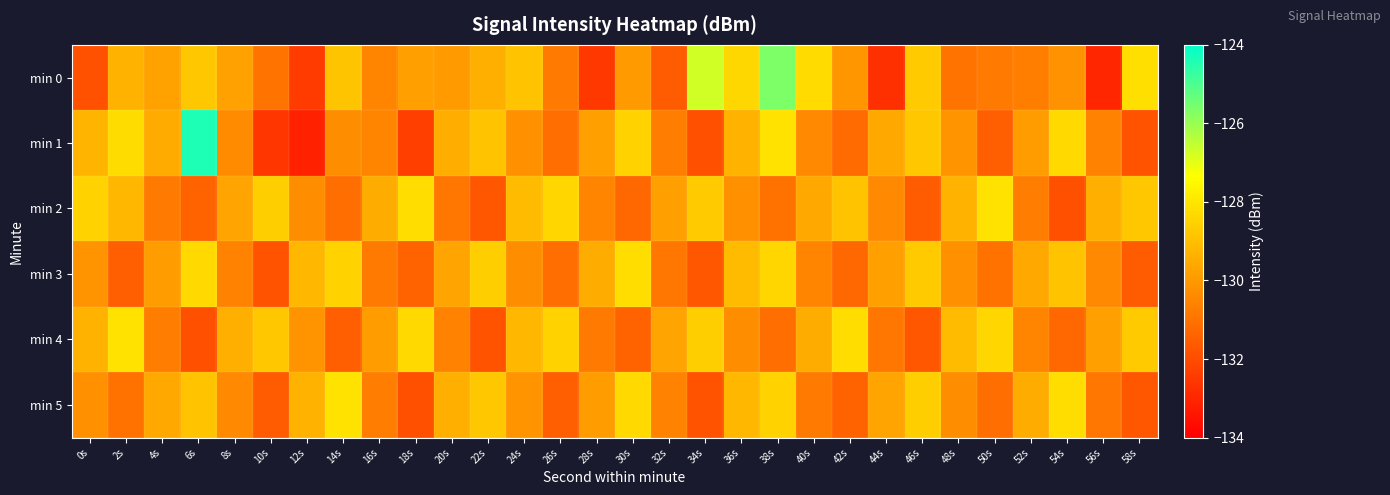

List the series in order of their peak value, highest first.

min 1, min 0, min 2, min 4, min 5, min 3